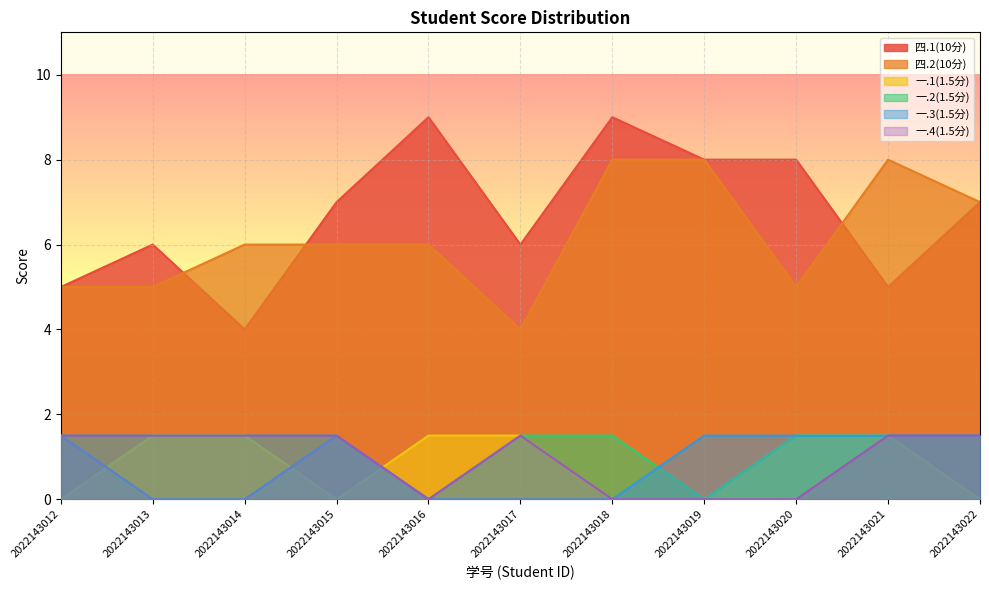

Reading left to right, what are all the values shown in this chart?

四.1(10分): 5.0	6.0	4.0	7.0	9.0	6.0	9.0	8.0	8.0	5.0	7.0
四.2(10分): 5.0	5.0	6.0	6.0	6.0	4.0	8.0	8.0	5.0	8.0	7.0
一.1(1.5分): 0.0	1.5	1.5	0.0	1.5	1.5	0.0	0.0	1.5	1.5	0.0
一.2(1.5分): 1.5	1.5	1.5	1.5	0.0	1.5	1.5	0.0	1.5	1.5	1.5
一.3(1.5分): 1.5	0.0	0.0	1.5	0.0	0.0	0.0	1.5	1.5	1.5	1.5
一.4(1.5分): 1.5	1.5	1.5	1.5	0.0	1.5	0.0	0.0	0.0	1.5	1.5